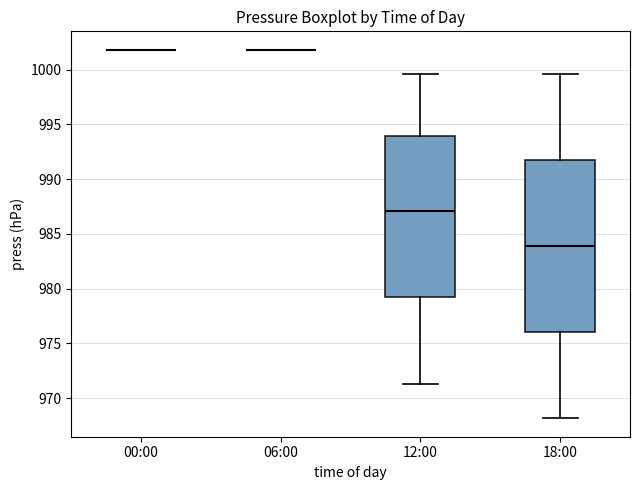

Where does the upper whisker of the box for 12:00 end on the y-axis? The values are not printed on the chart, so give them approximately, as read against the axis.

999.5